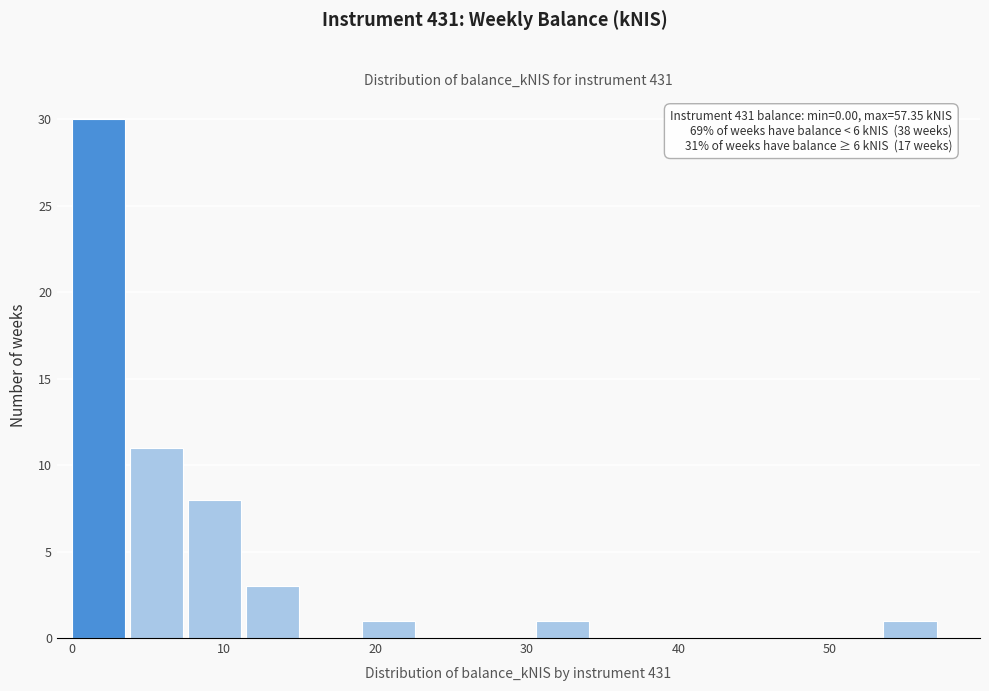

Read against the x-axis, roughly where is the centre of the tallest bar?

2